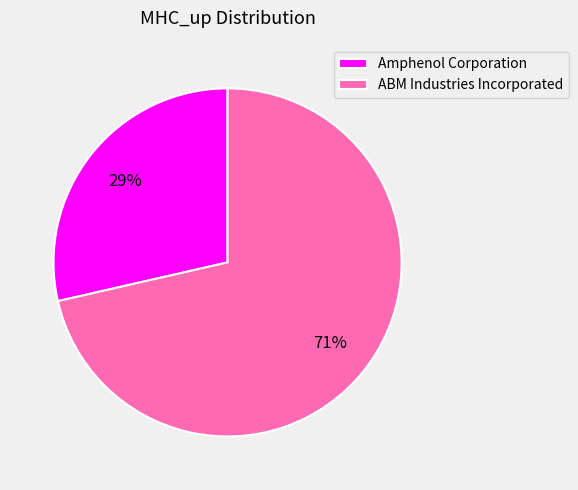

To the nearest percent, what portion does Amphenol Corporation represent?

29%